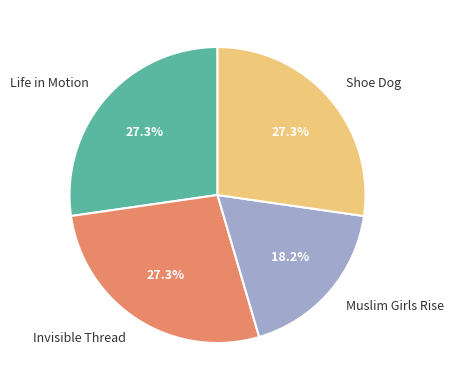

True or false: Invisible Thread accounts for 27% of the total.

True